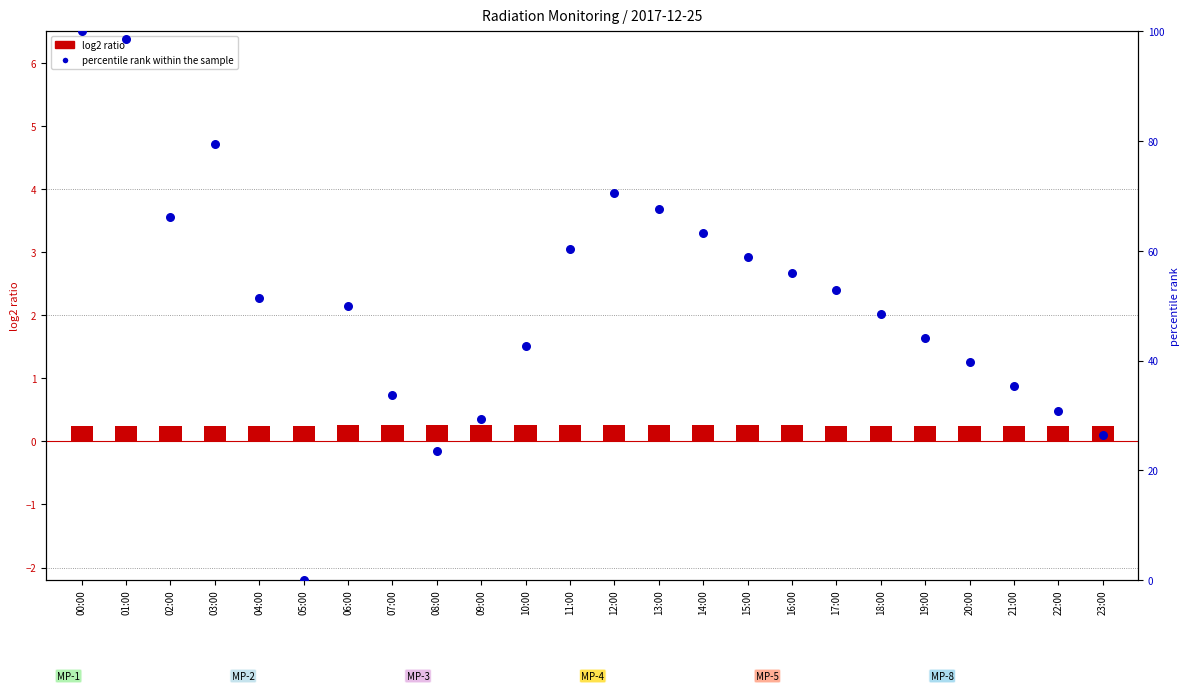

At how many categories does at least one series exceed 5?

23